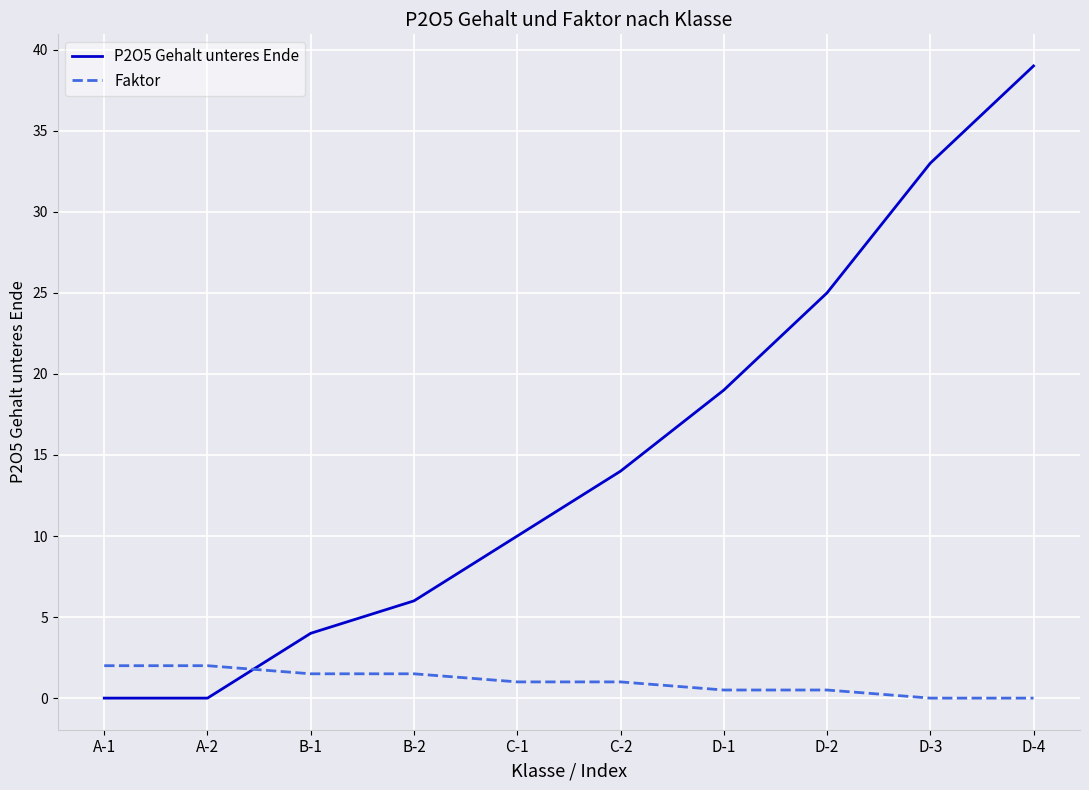

Between which two adjacent categories do Faktor and P2O5 Gehalt unteres Ende first intersect?

A-2 and B-1